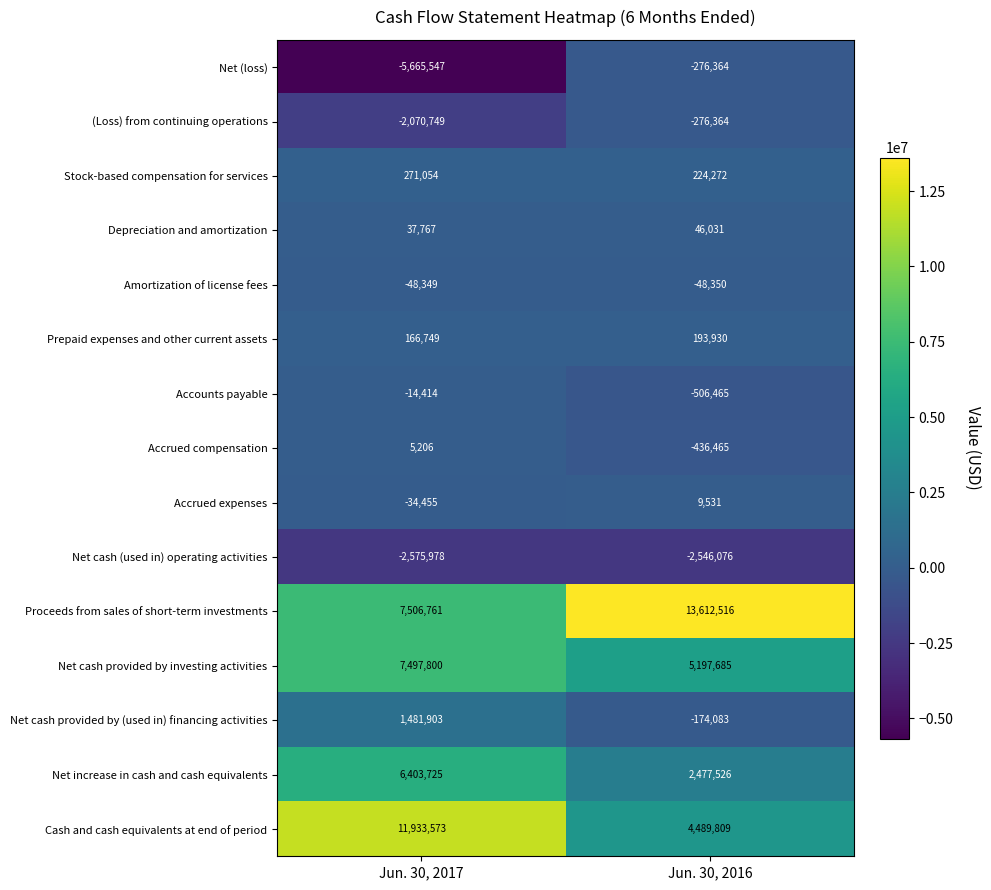

What is the smallest value displayed?

-5665547